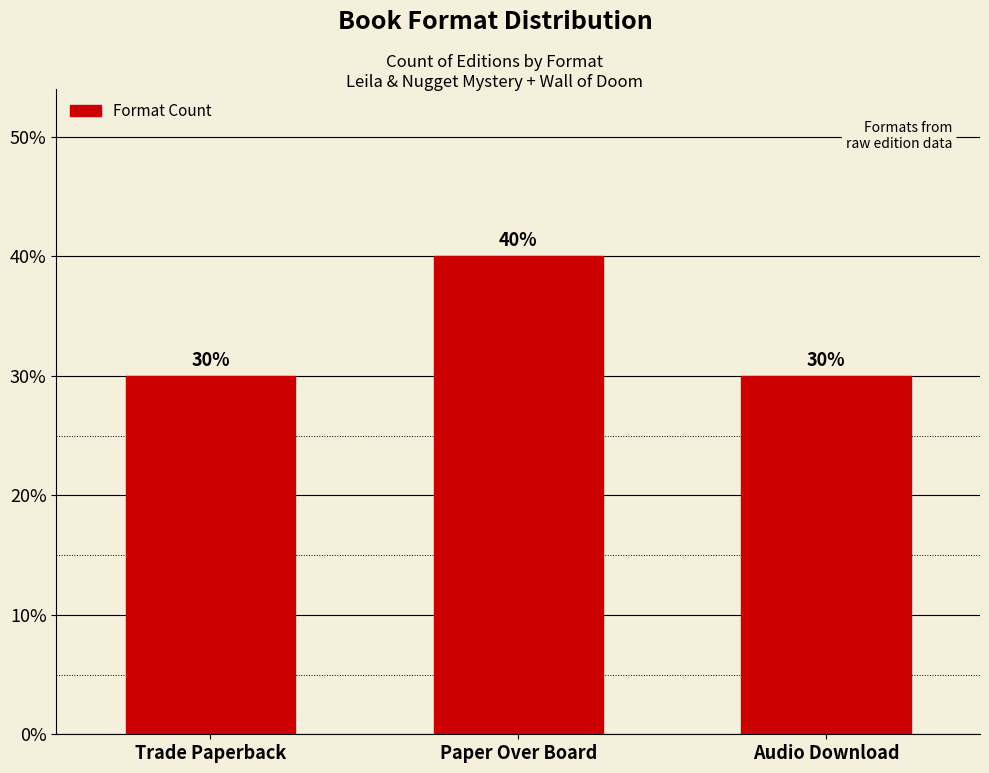

Which has a higher value, Audio Download or Paper Over Board?

Paper Over Board